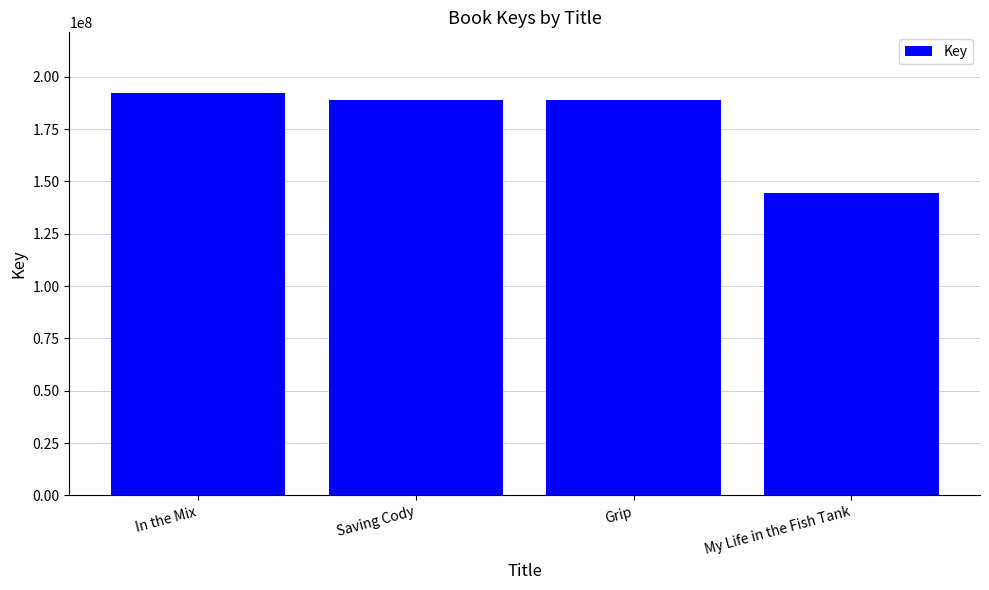

What is the minimum value shown in the chart?

144627871